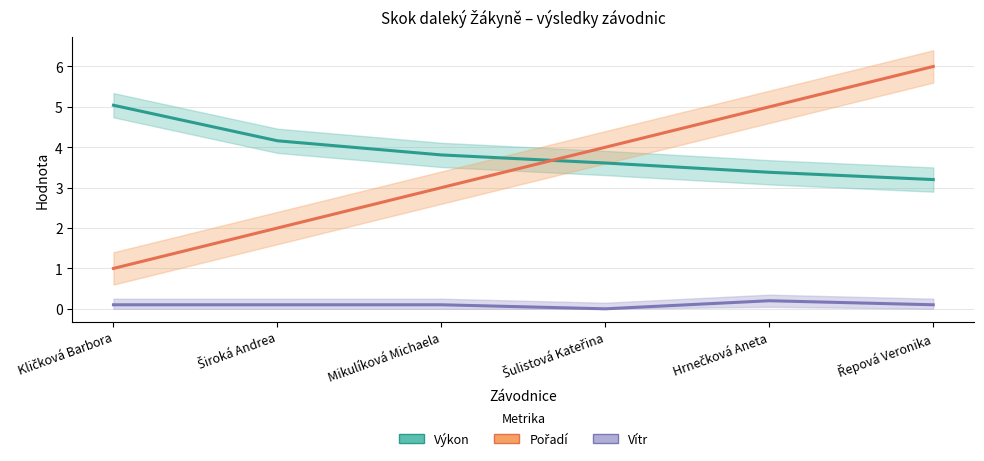

What is the difference between the maximum and minimum values in the Pořadí series?

5.0